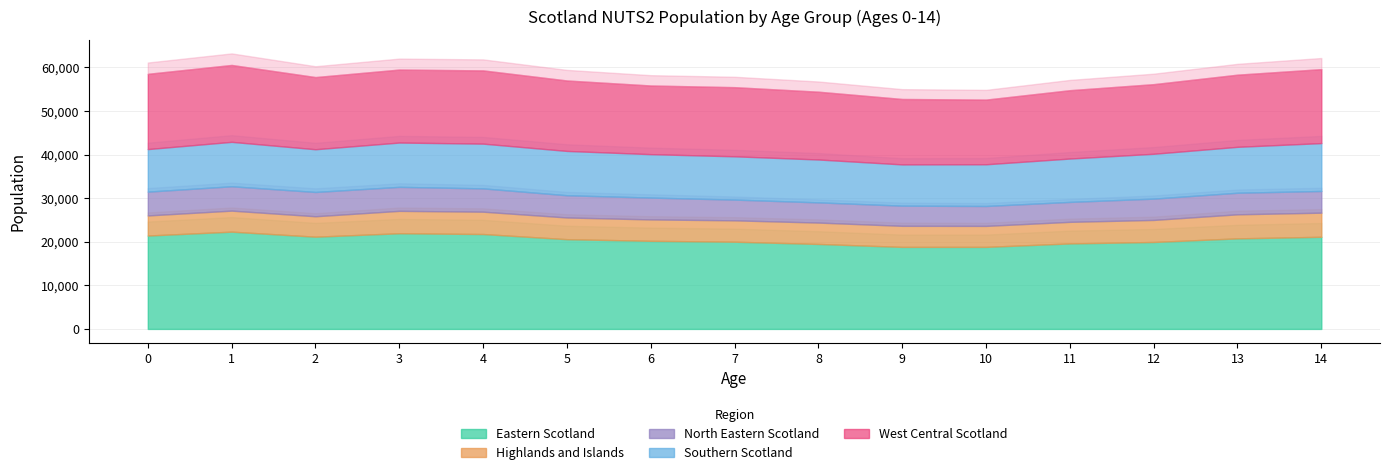

Reading left to right, what are all the values shown in this chart?

Eastern Scotland: 0=21430	1=22322	2=21164	3=21957	4=21777	5=20594	6=20218	7=20014	8=19502	9=18825	10=18827	11=19621	12=19953	13=20780	14=21143
Highlands and Islands: 0=4614	1=4824	2=4694	3=5138	4=5128	5=4982	6=4913	7=4906	8=4906	9=4836	10=4819	11=4953	12=5061	13=5523	14=5537
North Eastern Scotland: 0=5459	1=5589	2=5571	3=5504	4=5347	5=5100	6=5008	7=4760	8=4633	9=4624	10=4566	11=4574	12=4885	13=4949	14=4973
Southern Scotland: 0=9771	1=10200	2=9809	3=10176	4=10271	5=10174	6=9970	7=9934	8=9844	9=9472	10=9575	11=9955	12=10298	13=10541	14=10995
West Central Scotland: 0=17273	1=17648	2=16563	3=16750	4=16811	5=16171	6=15761	7=15871	8=15562	9=15017	10=14847	11=15688	12=15980	13=16559	14=16976